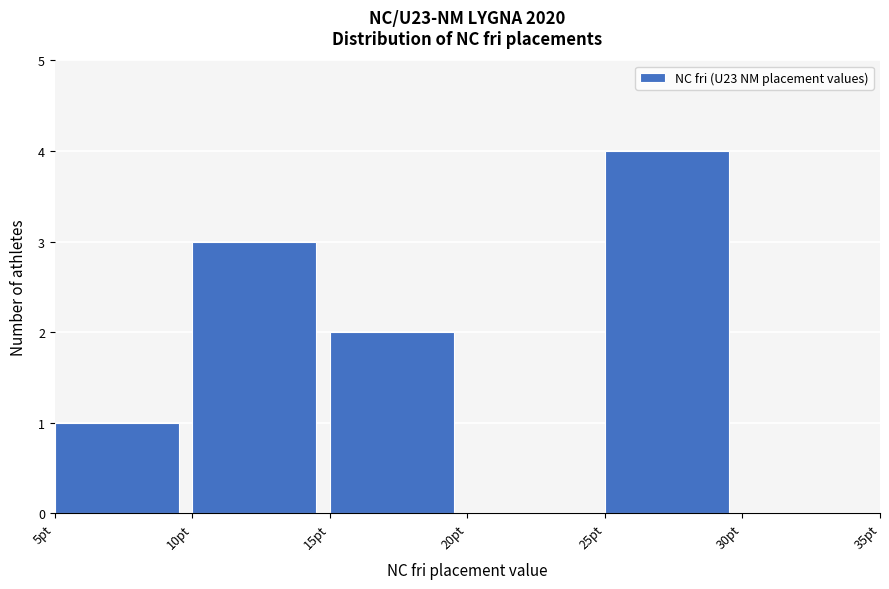

Reading left to right, transcribe this chart: for each bar, give the range it covers on the x-axis and its height. The values are not printed on the chart, so give them approximately, as read against the axis.

5 to 10: 1
10 to 15: 3
15 to 20: 2
20 to 25: 0
25 to 30: 4
30 to 35: 0